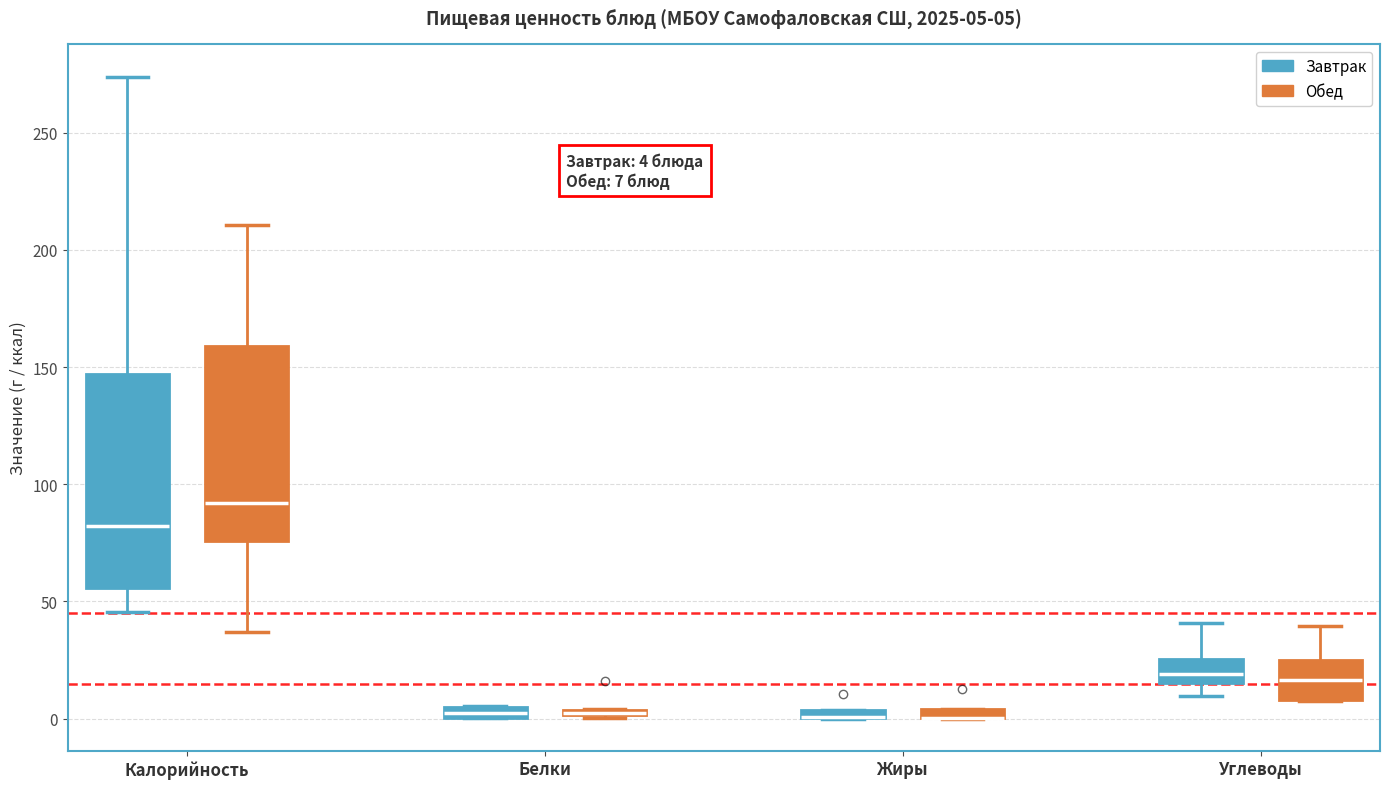

Which box is the tallest, from its lower edge to its upper edge?

Калорийность (Завтрак)